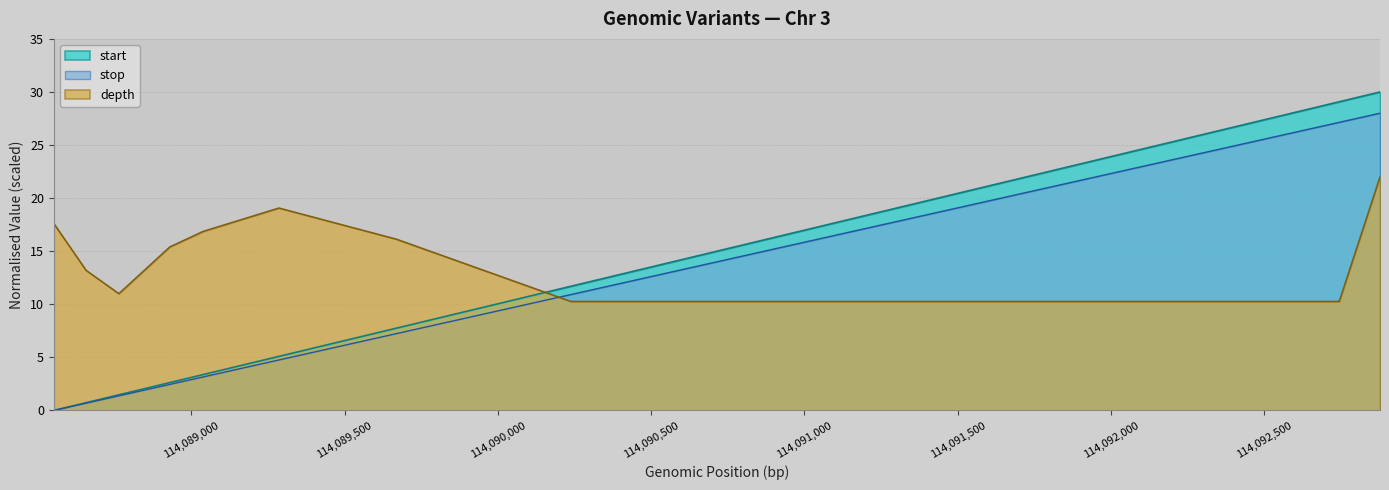

Reading left to right, transcribe all the data shown in this chart.

start: 0.0	0.7	1.5	2.6	3.4	5.1	7.7	11.7	29.1	29.1	30.0
stop: 0.0	0.7	1.4	2.4	3.2	4.8	7.2	10.9	27.1	27.1	28.0
depth: 17.6	13.2	11.0	15.4	16.9	19.1	16.1	10.3	10.3	10.3	22.0